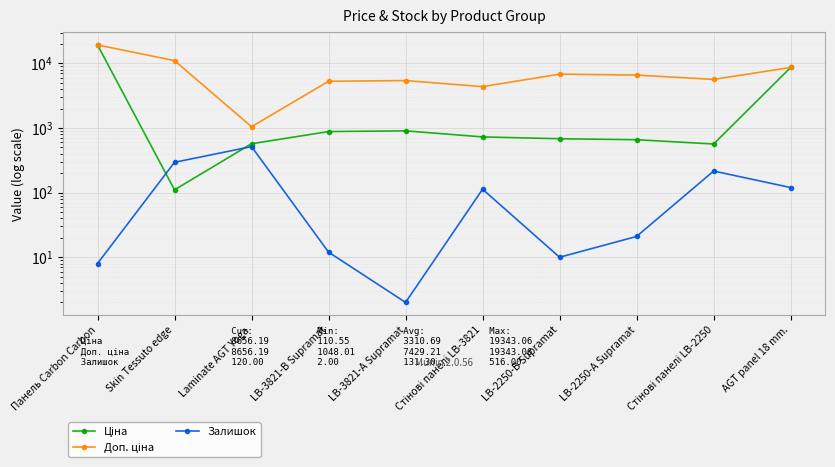

Which series has the largest total across all categories?

Доп. ціна